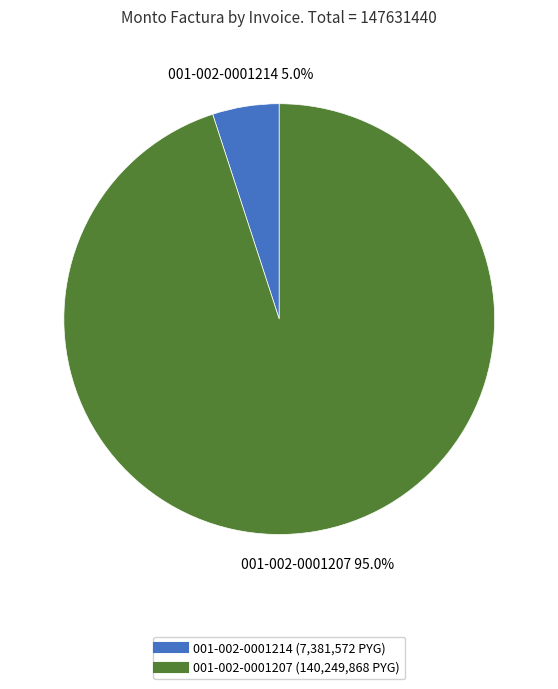

What is the majority slice?

001-002-0001207